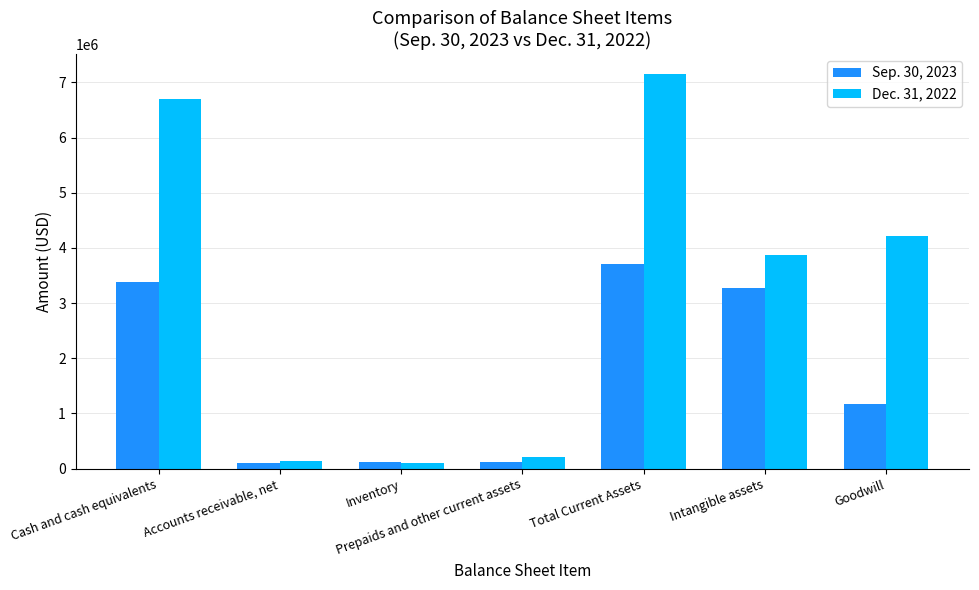

What is the difference between the maximum and second lowest values in the Sep. 30, 2023 series?

3592257